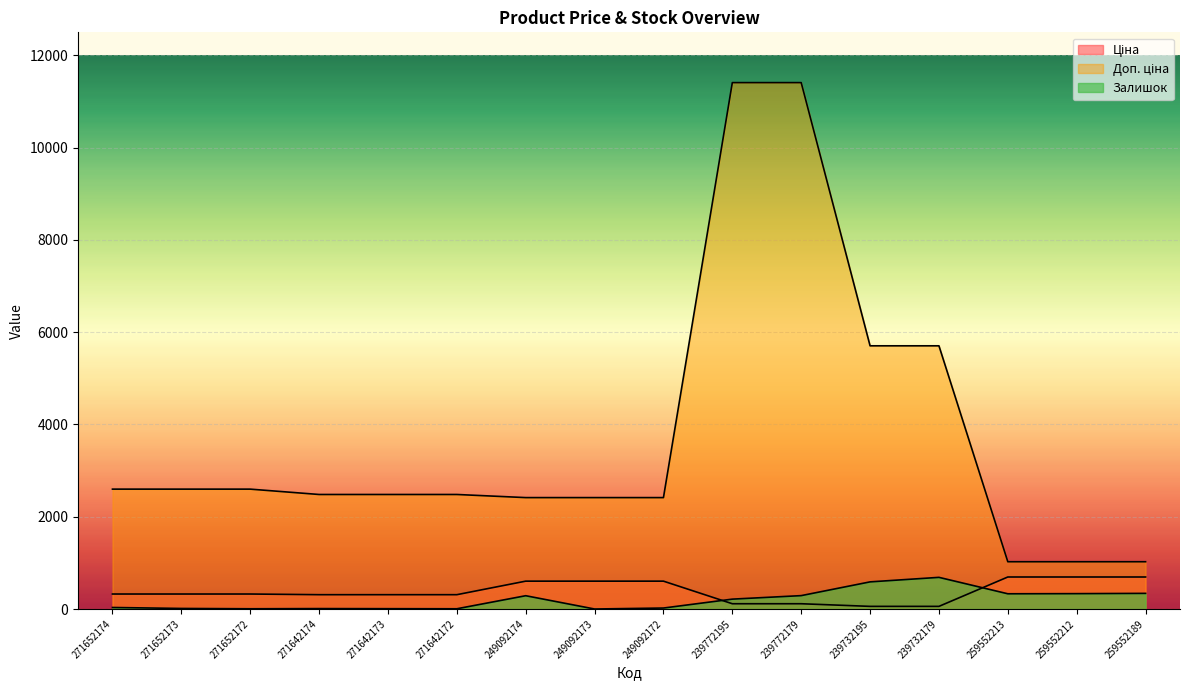

True or false: Доп. ціна has more than 1 points higher than both neighbors.

False